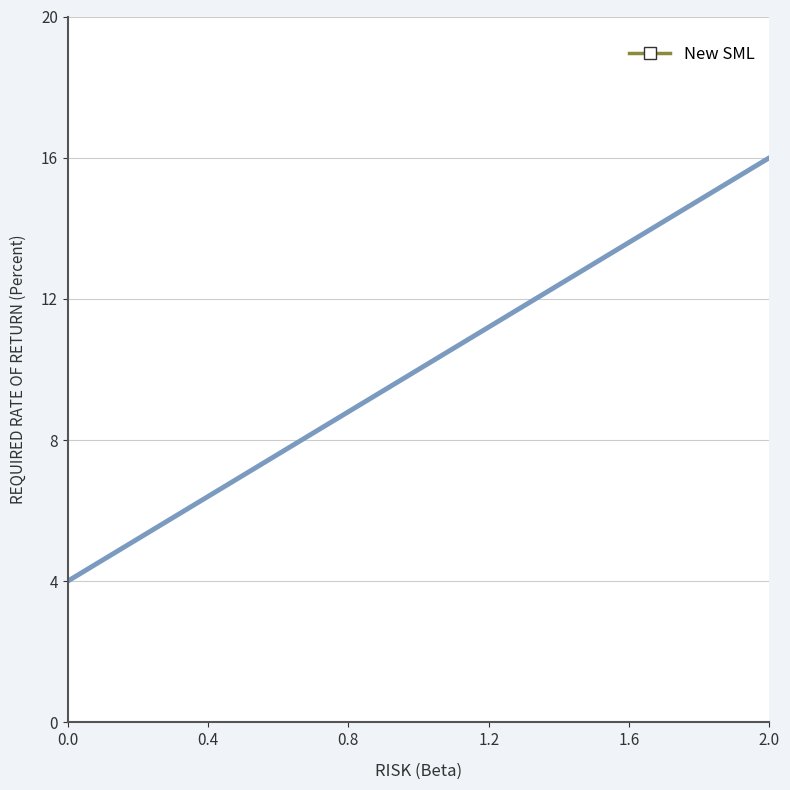

What is the difference between the maximum and minimum values?

12.0